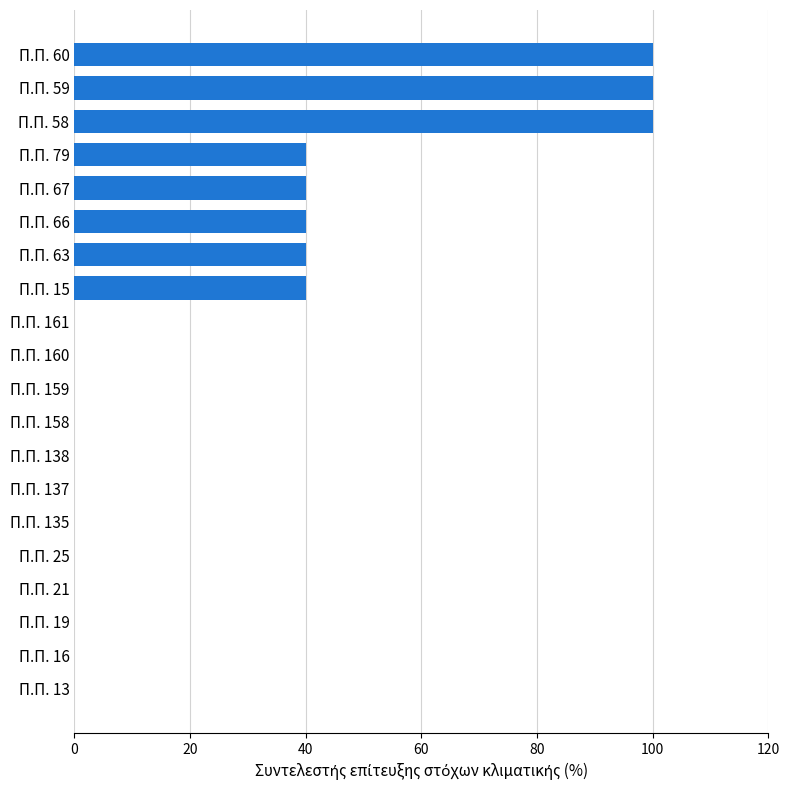

What is the sum of all values?

500